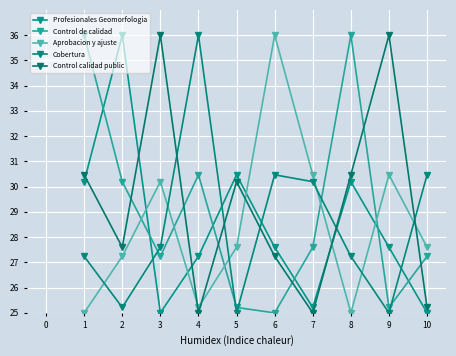

What is the sum of all Control de calidad values?

290.2